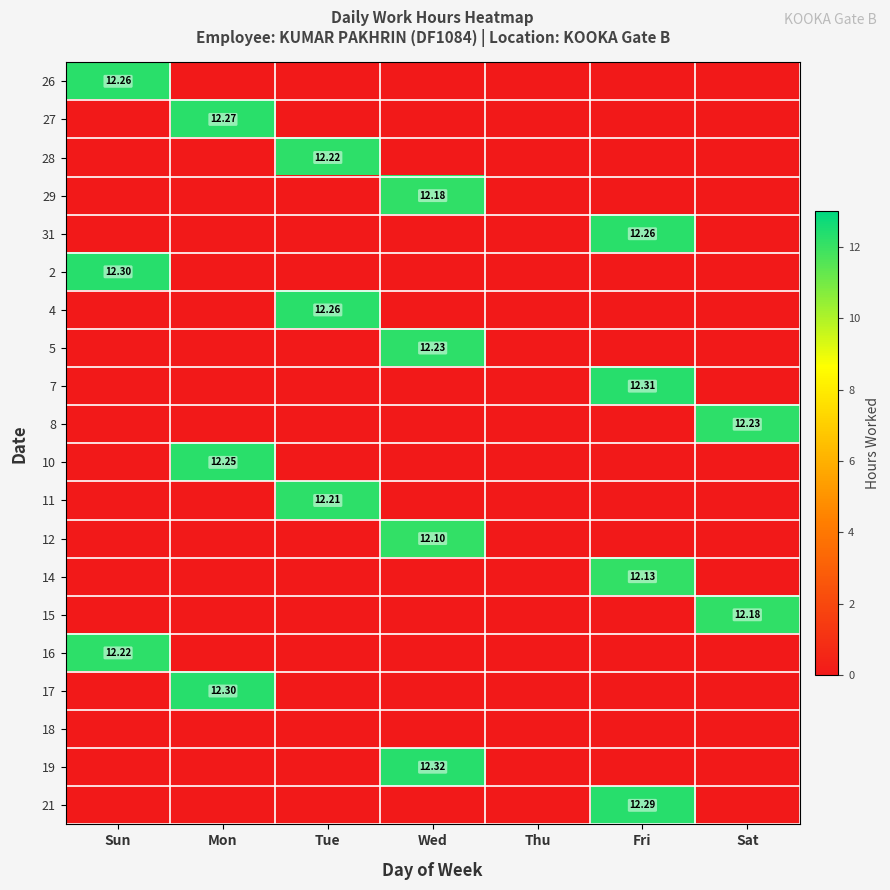

How many data points in 14 are above 0?

1